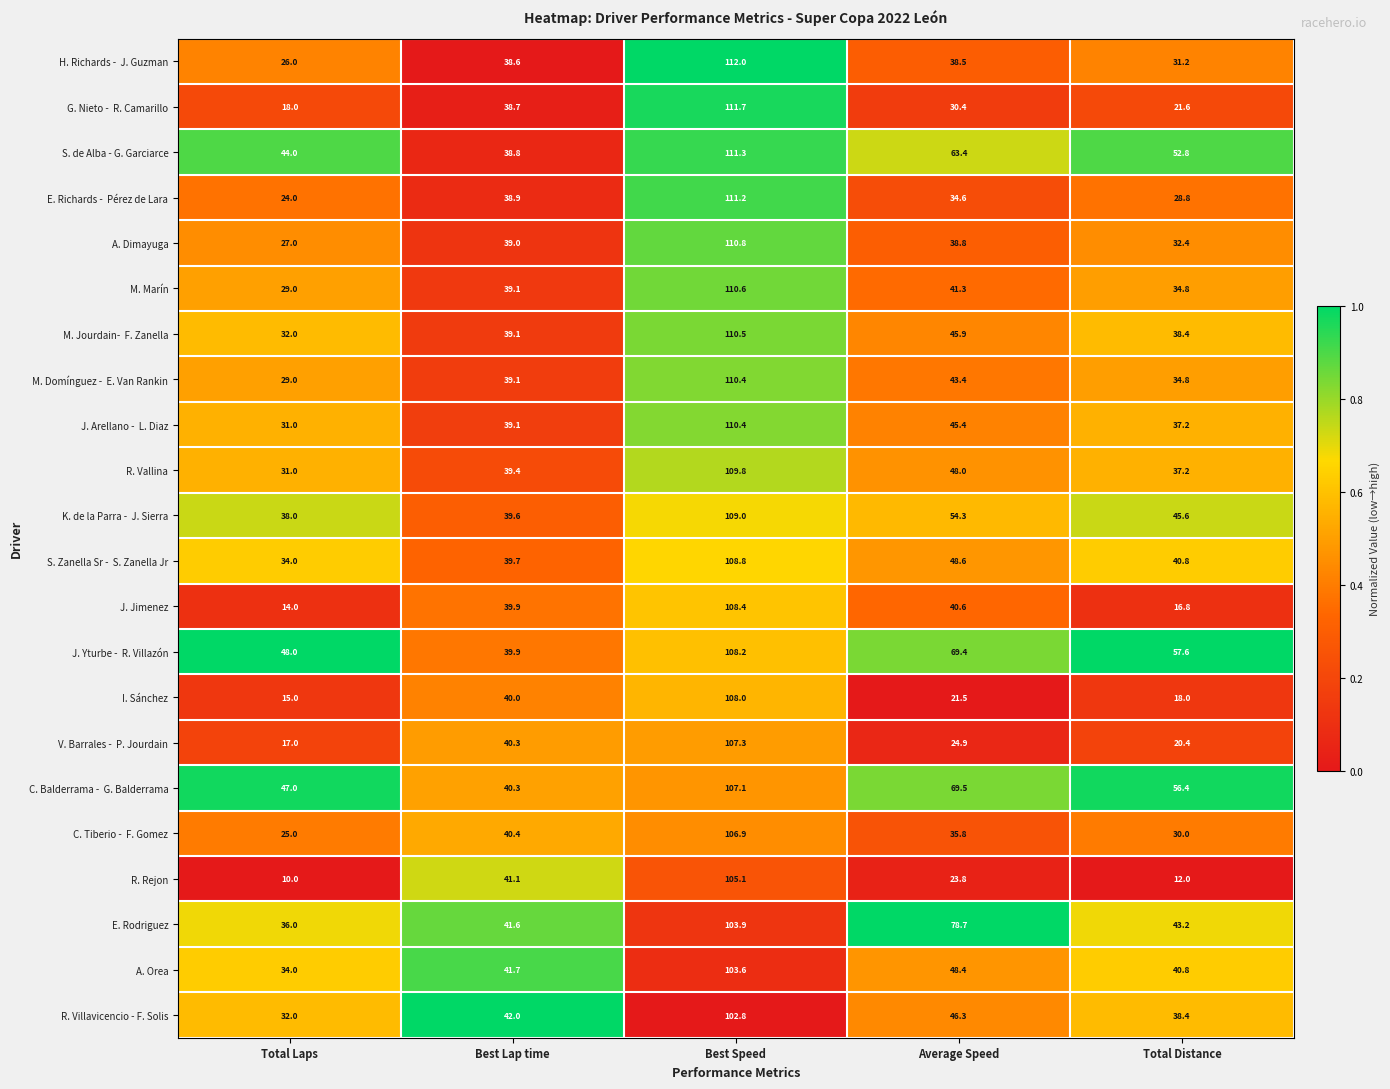

The S. de Alba - G. Garciarce series shows 111.3 at Best Speed. True or false?

True